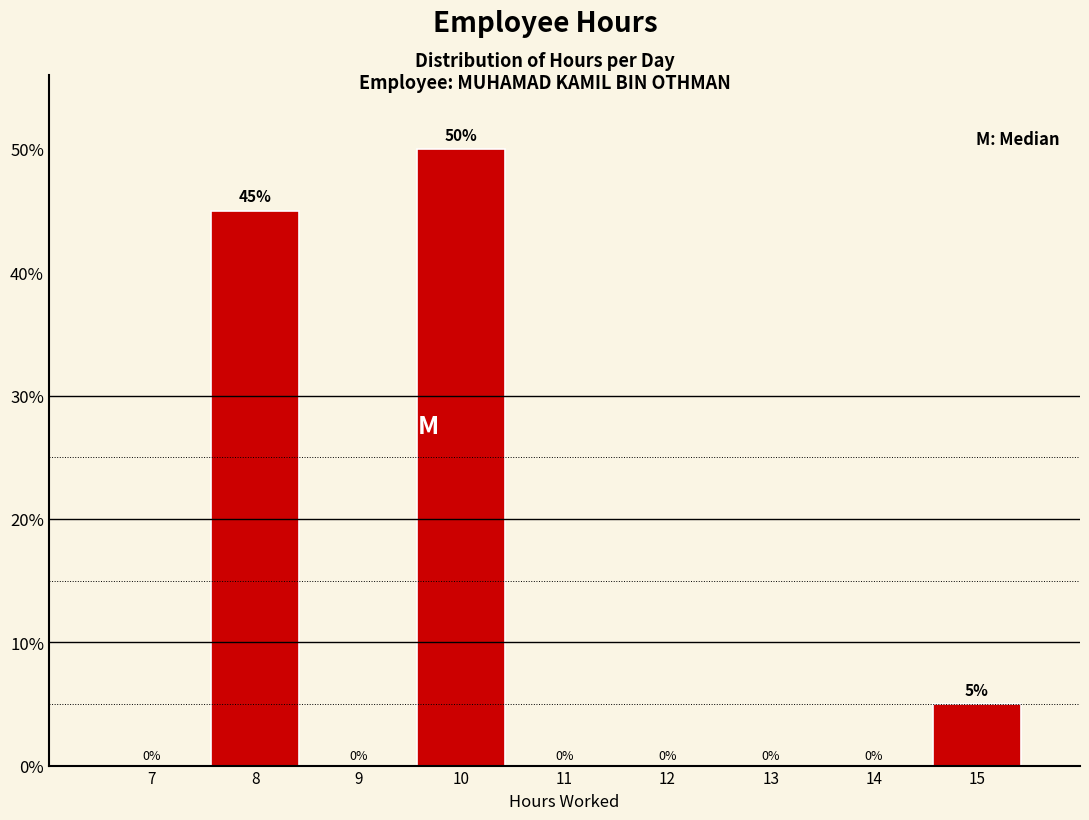

Reading right to left, list all the values displayed in this chart.

15=5	14=0	13=0	12=0	11=0	10=50	9=0	8=45	7=0